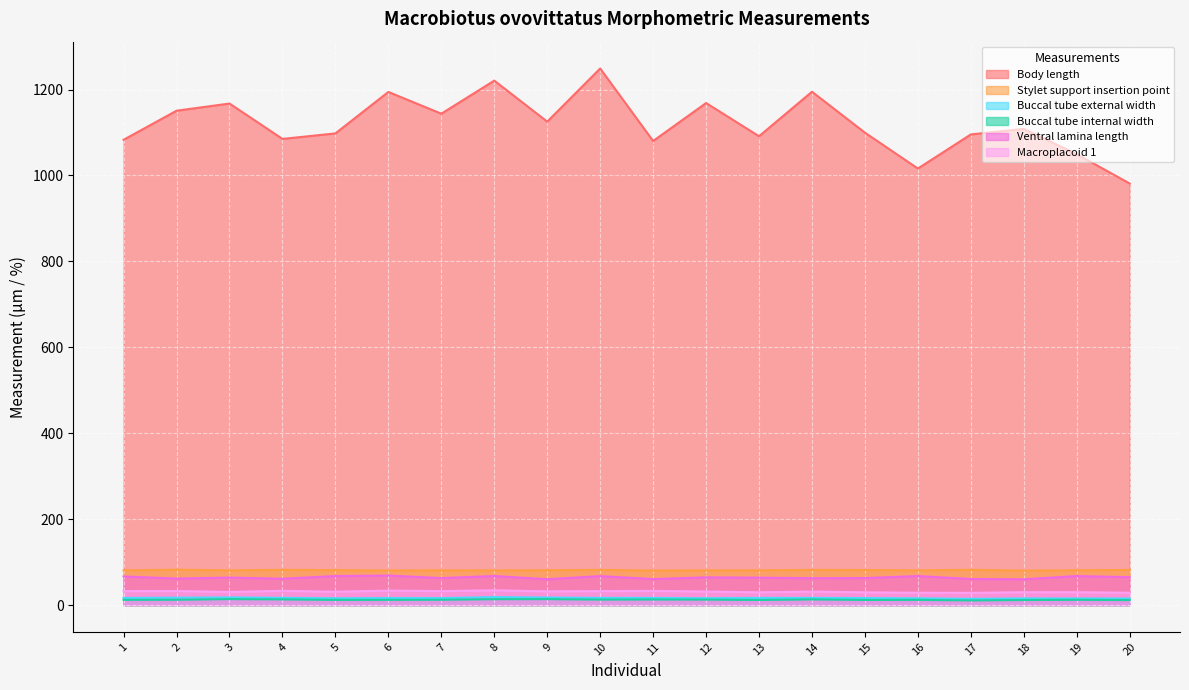

What is the highest value of the Buccal tube internal width series?

13.9